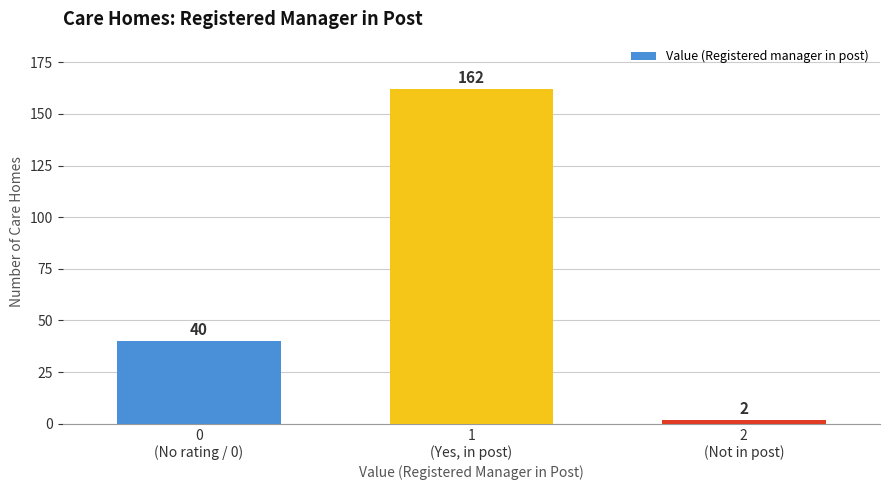

Reading left to right, list all the values displayed in this chart.

40	162	2